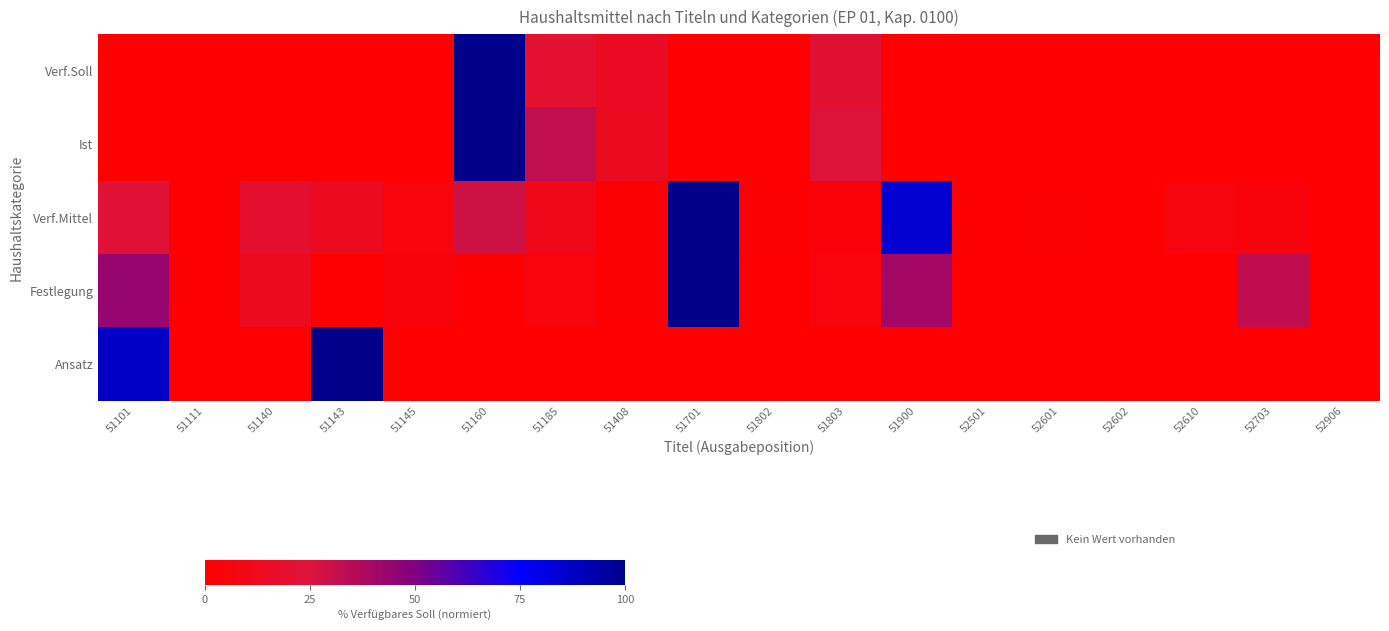

Which label corresponds to the largest value in the chart?

51160